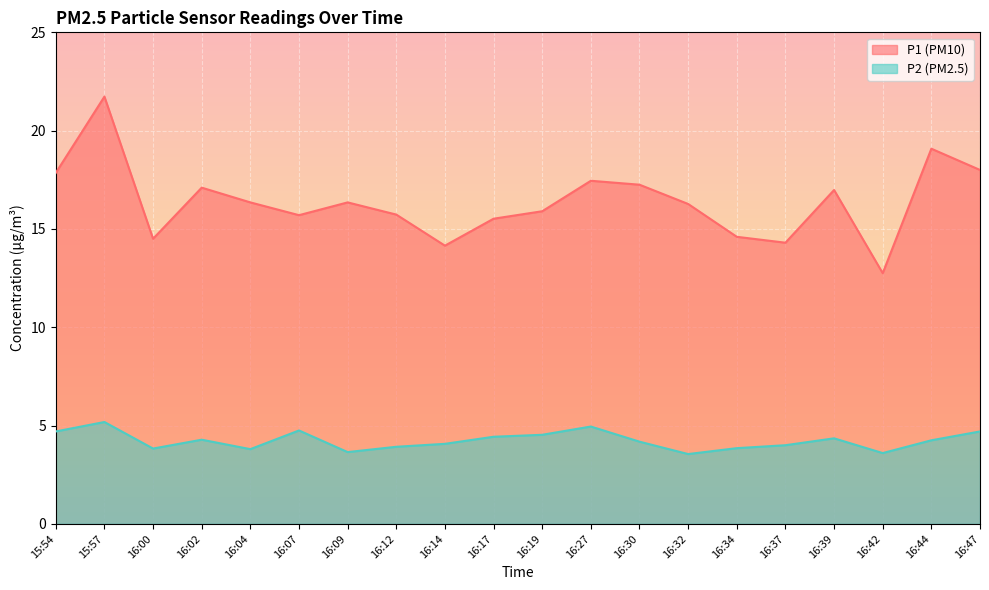

At how many categories does at least one series exceed 13?

19